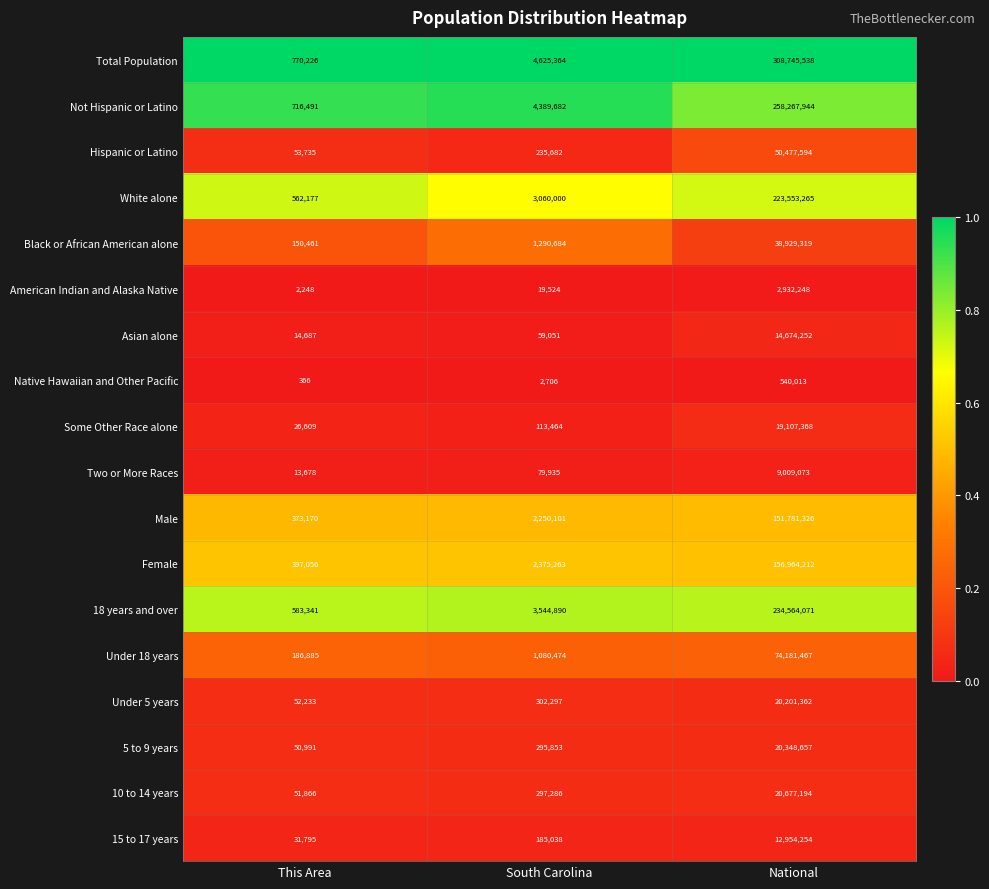

At which label is American Indian and Alaska Native closest to 1467248?

South Carolina